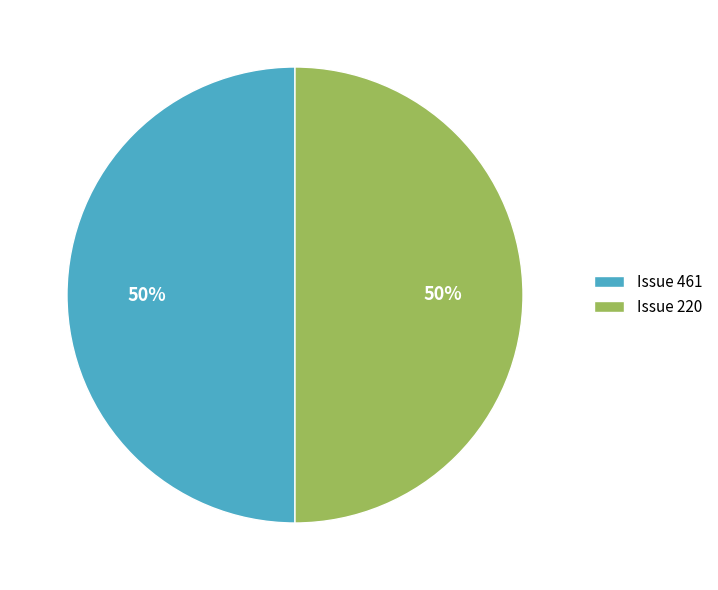

What percentage is the Issue 220 slice, to the nearest percent?

50%